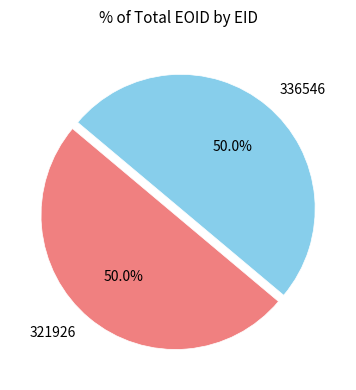

What percentage is the 321926 slice, to the nearest percent?

50%